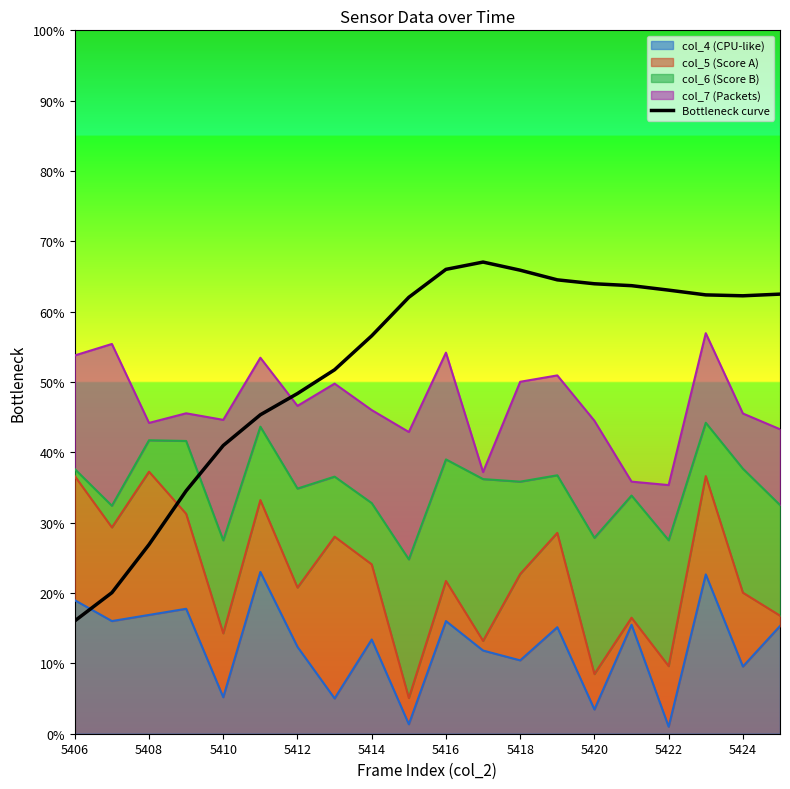

How many categories are shown in the chart?

20